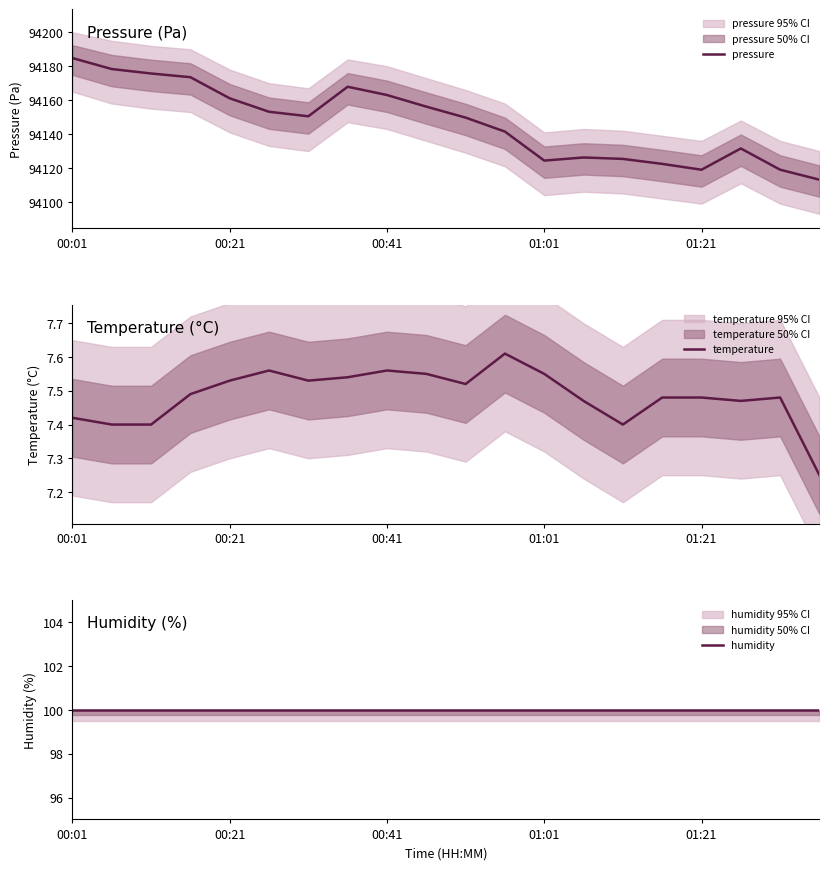

What is the approximate value of pressure at 01:01?

94124.4